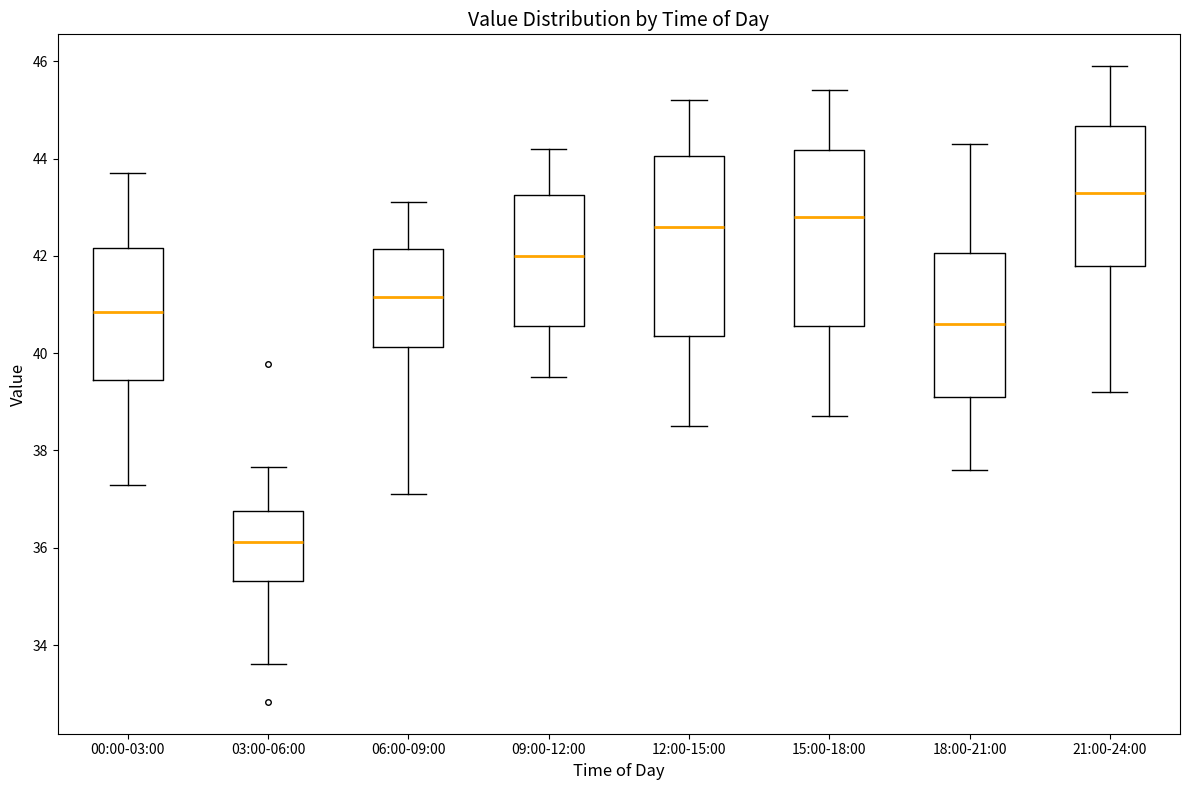

Where is the upper edge of the box for 21:00-24:00 on the y-axis? The values are not printed on the chart, so give them approximately, as read against the axis.

44.6